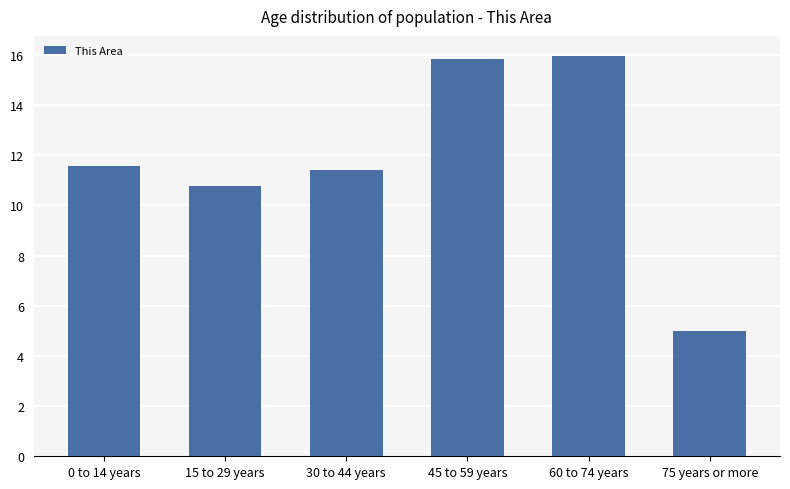

Are the bars horizontal?

No